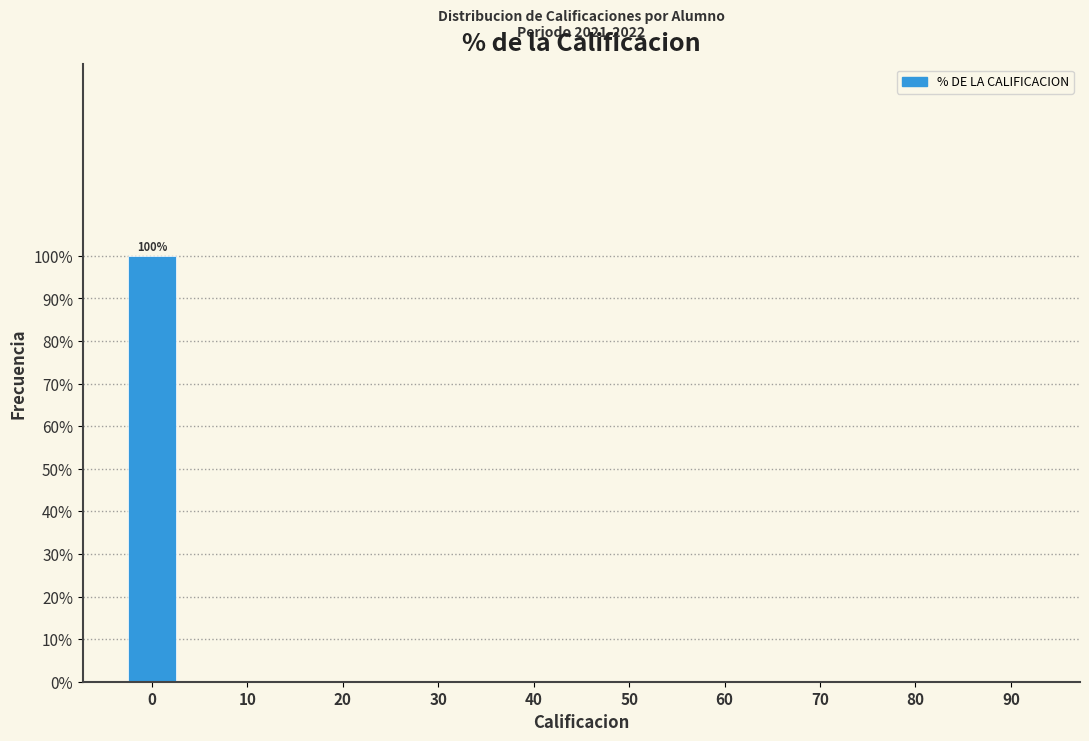

Reading left to right, what are all the values shown in this chart?

0=100	10=0	20=0	30=0	40=0	50=0	60=0	70=0	80=0	90=0